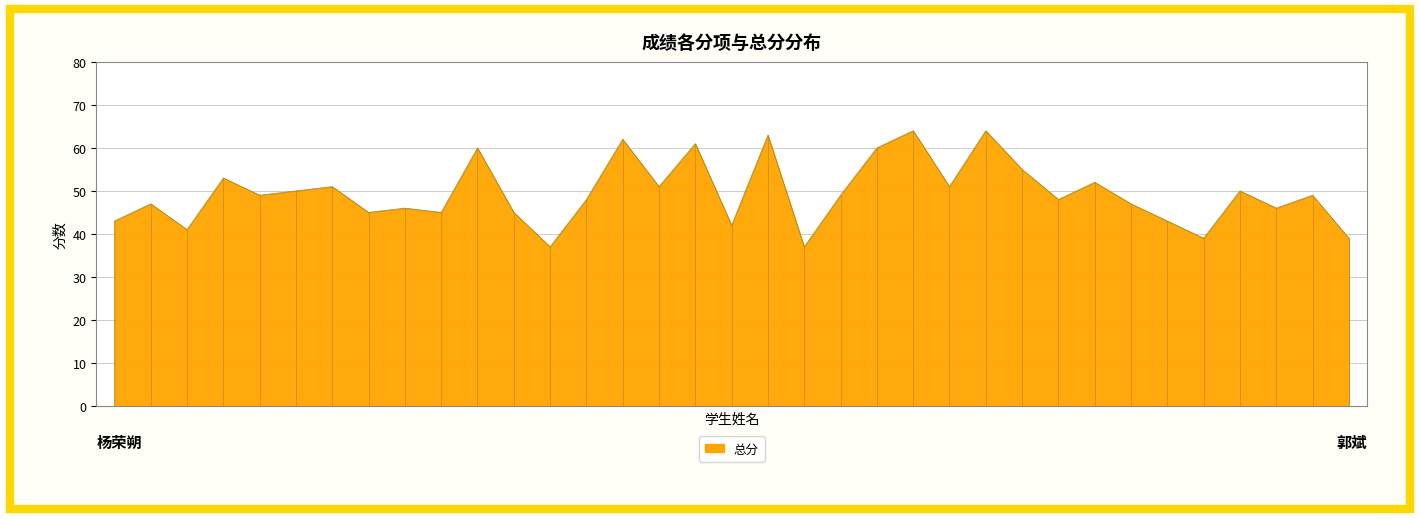

What is the smallest value displayed?

37